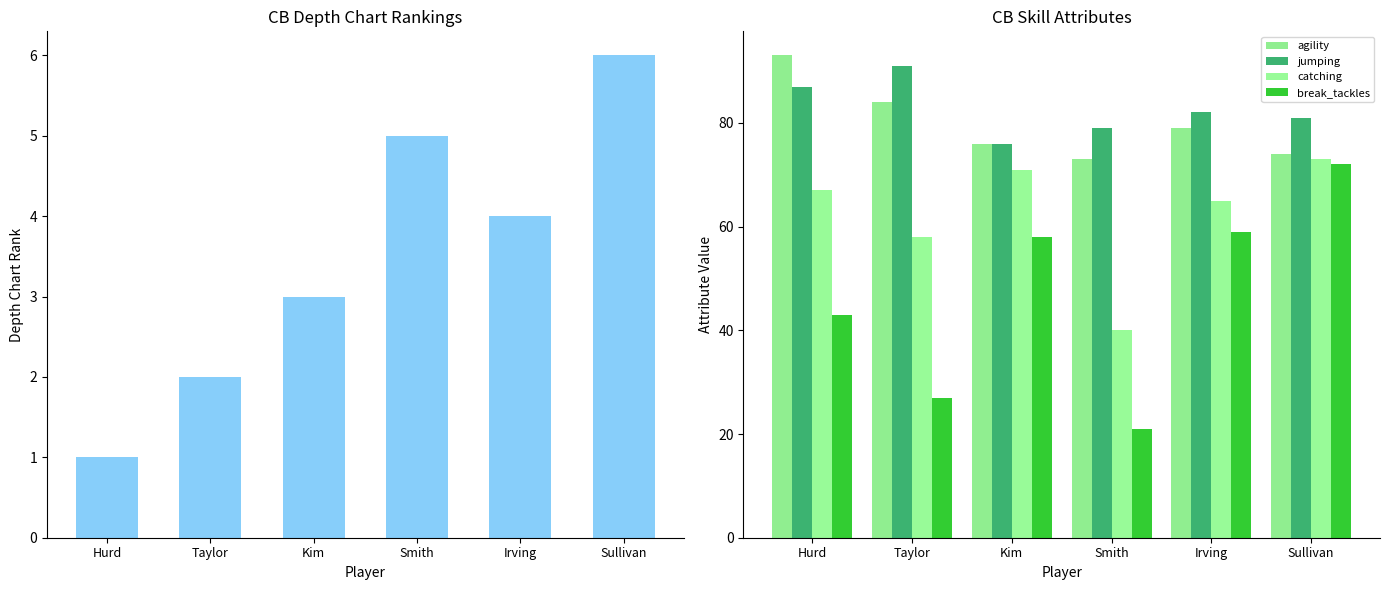

What is the value of the break_tackles bar at the 6th from the left?

72